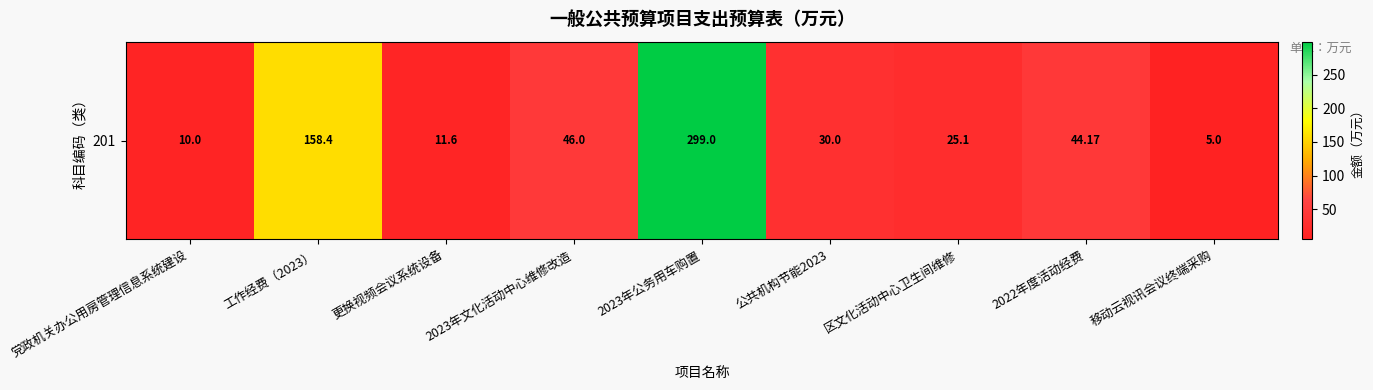

What is the sum of all values?

629.3